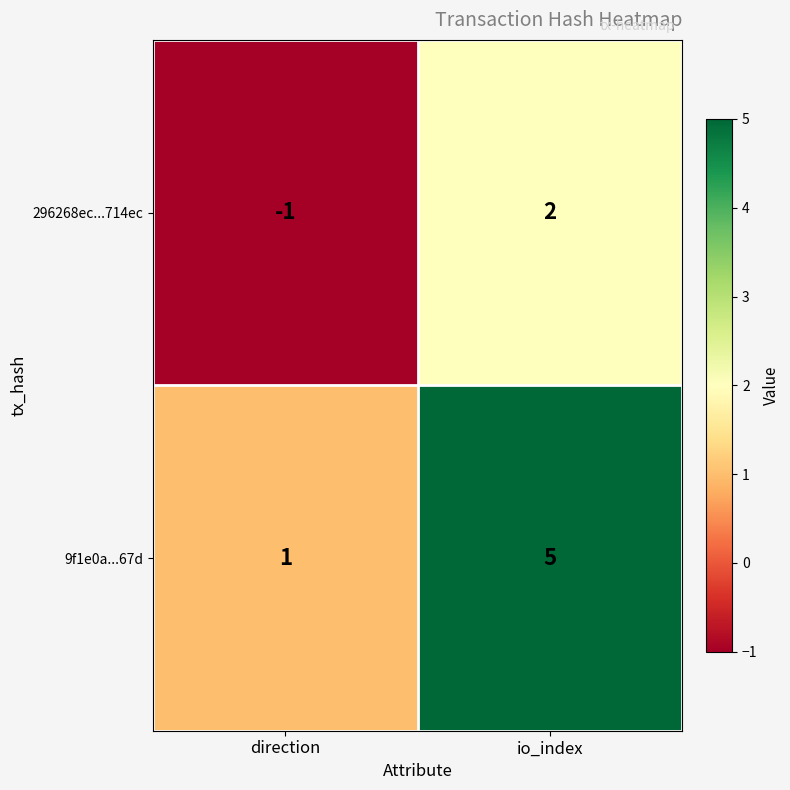

At which label is 9f1e0a...67d closest to 3?

direction